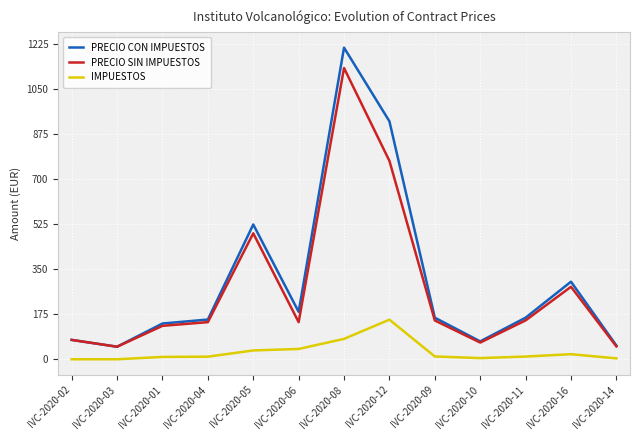

Which series has the widest spread of values?

PRECIO CON IMPUESTOS